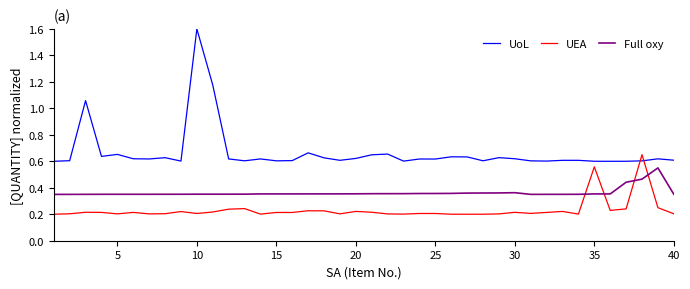

What are all the series names shown in the legend?

UoL, UEA, Full oxy